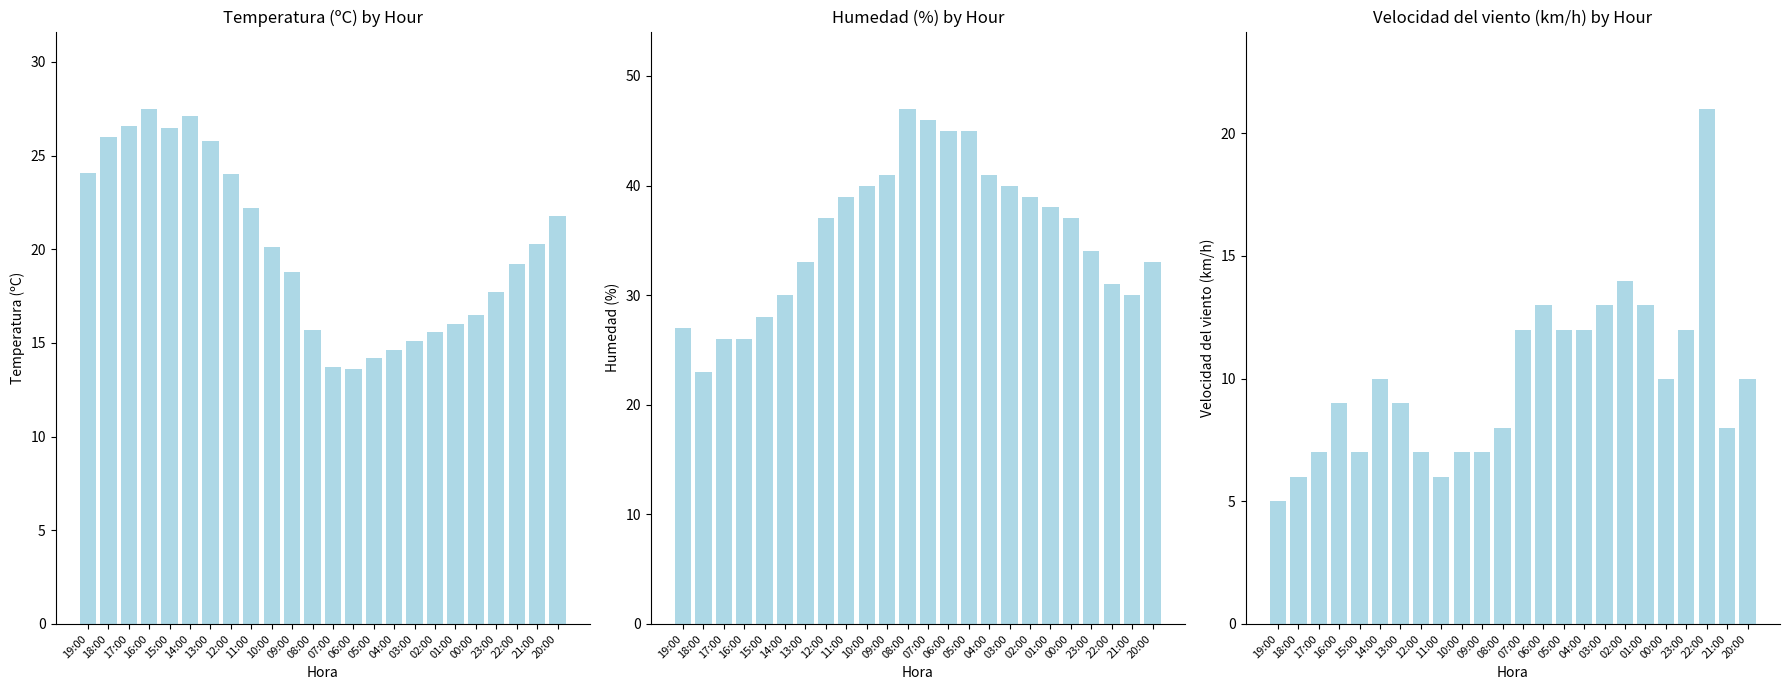

The value of Temperatura (ºC) at 18:00 is 45.2. True or false?

False